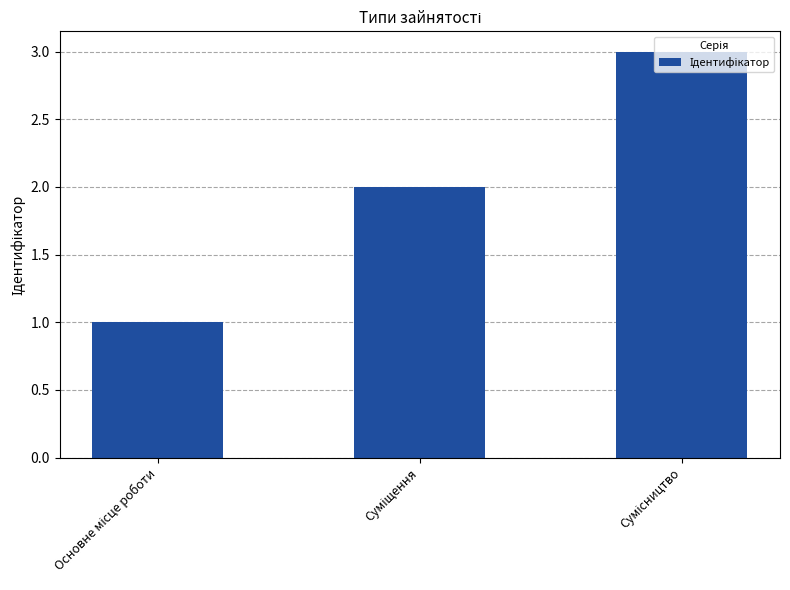

What is the minimum value shown in the chart?

1